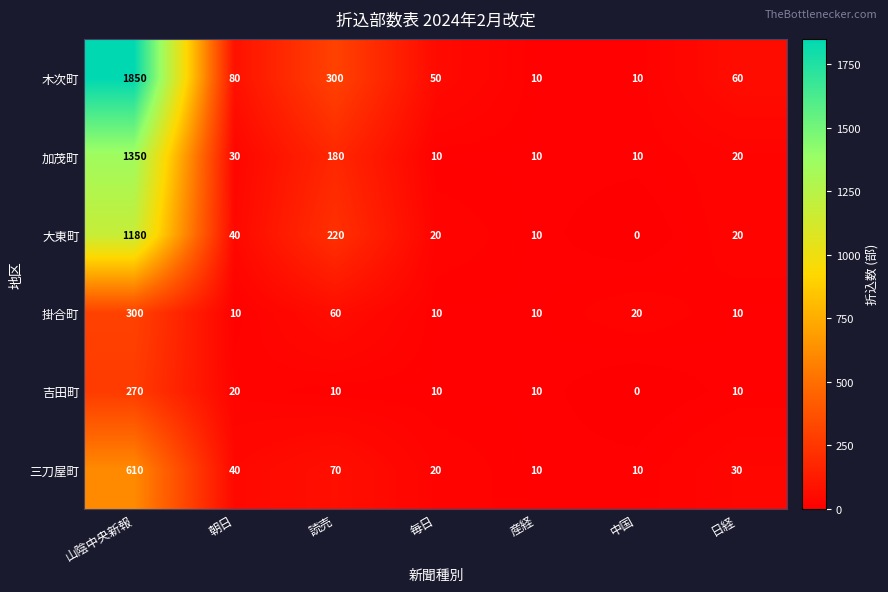

Read the 吉田町 value at 毎日.

10